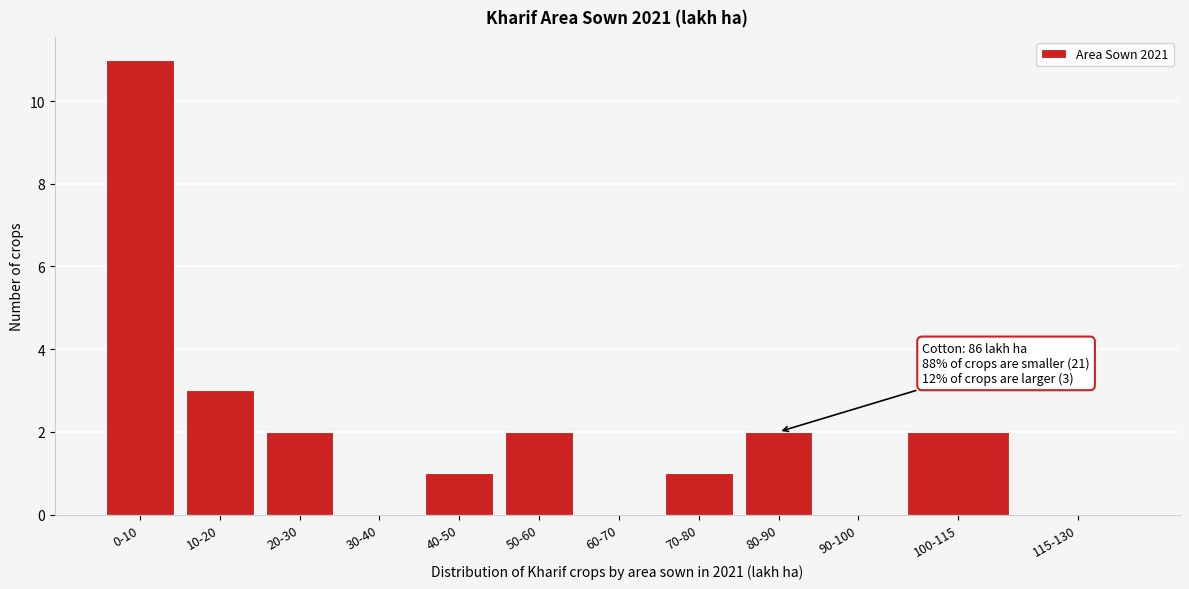

Reading right to left, transcribe all the data shown in this chart.

115-130=0	100-115=2	90-100=0	80-90=2	70-80=1	60-70=0	50-60=2	40-50=1	30-40=0	20-30=2	10-20=3	0-10=11